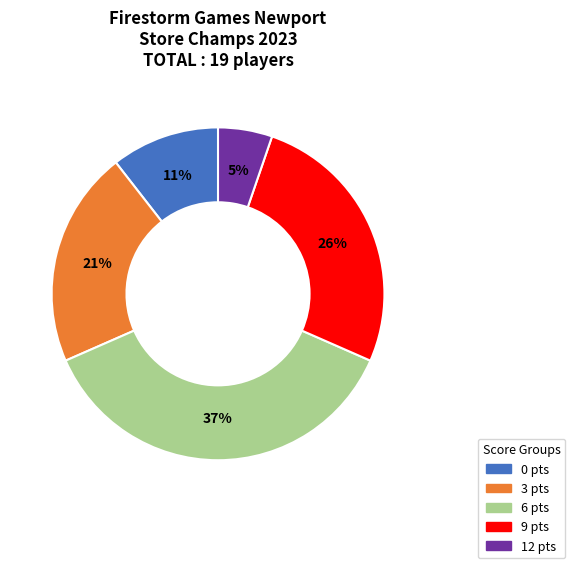

How many segments does this pie chart have?

5